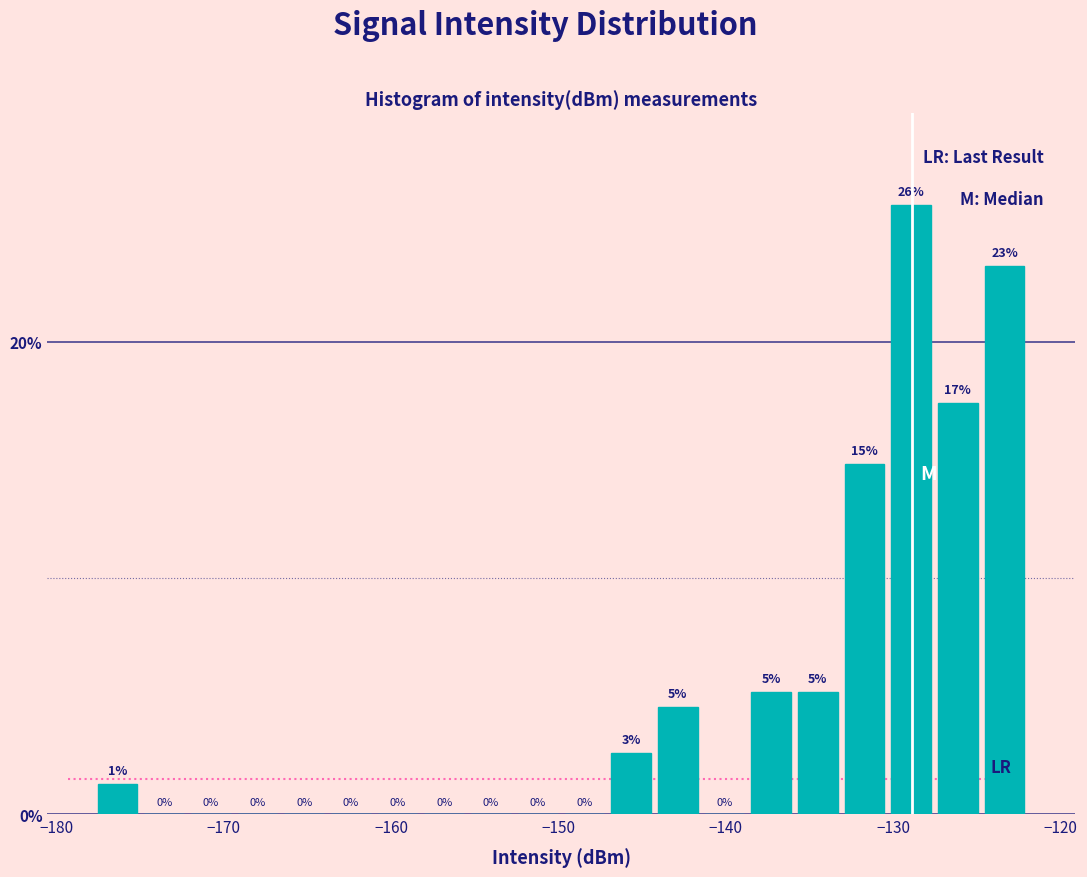

Read against the x-axis, roughly where is the centre of the tallest bar?

-129